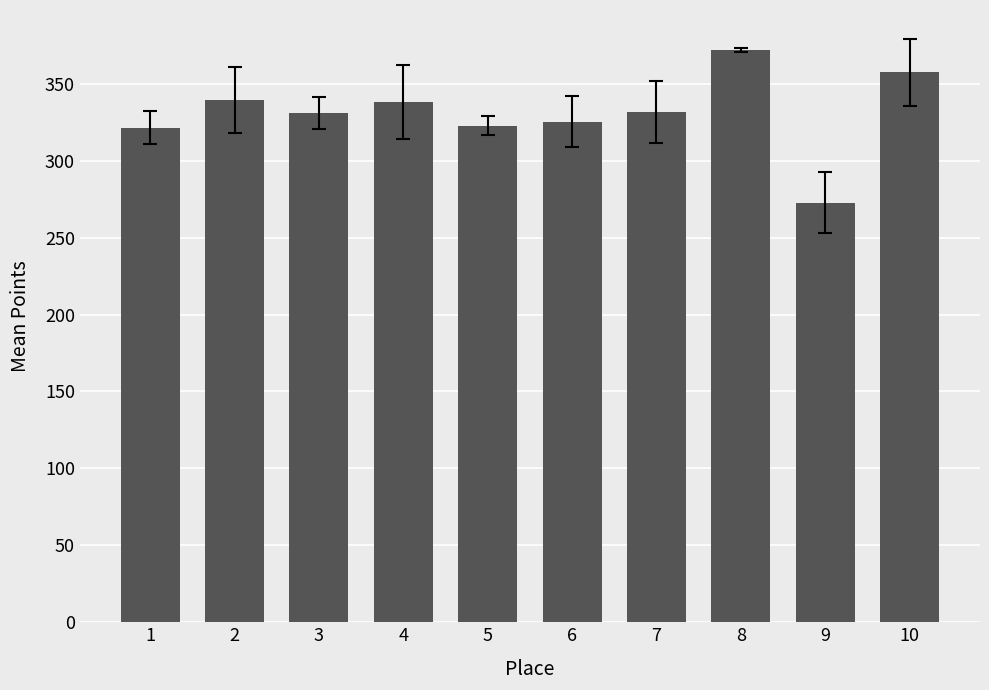

What is the difference between the maximum and minimum values?

99.2